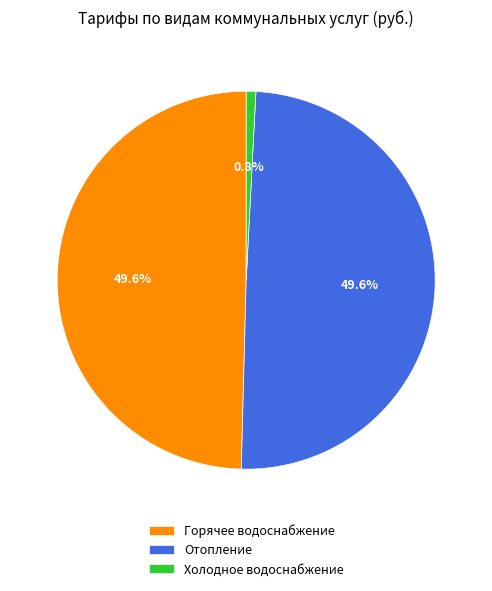

To the nearest percent, what is the combined percentage of Отопление and Холодное водоснабжение?

50%